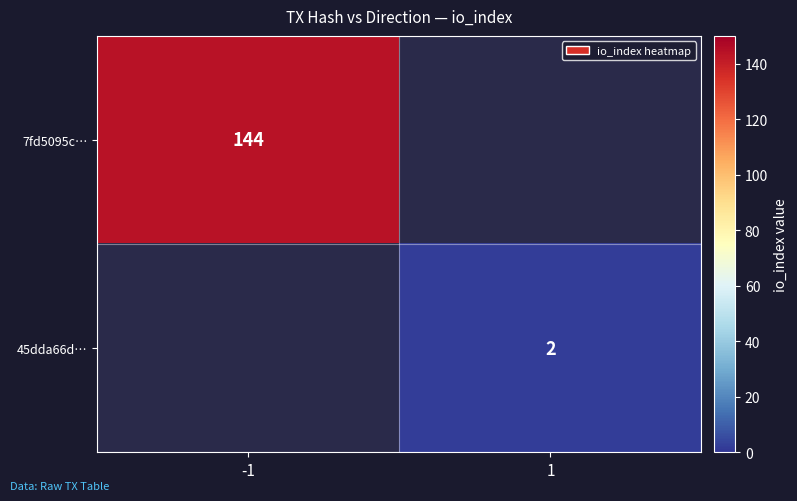

Count the number of data series in this chart.

2